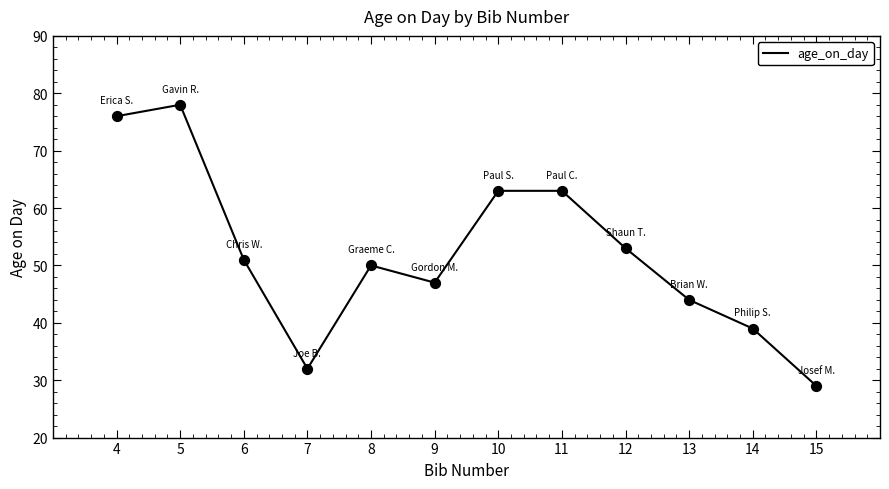

What is the change in value from 12 to 15?

-24